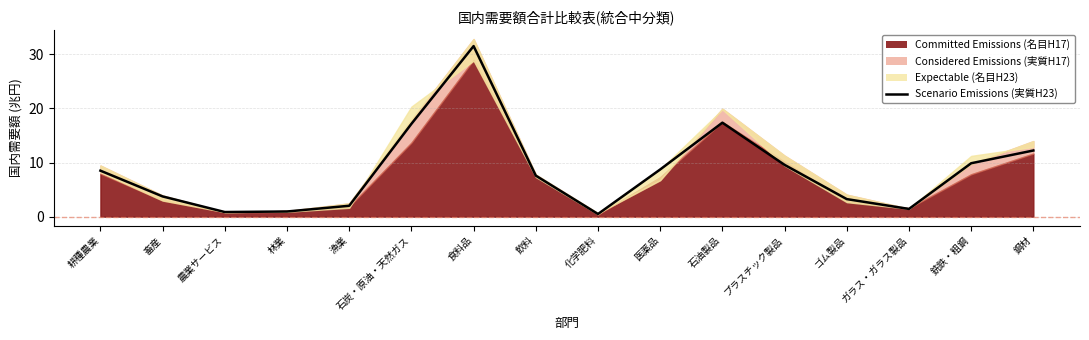

True or false: the data shows 5.4 at 耕種農業.

False